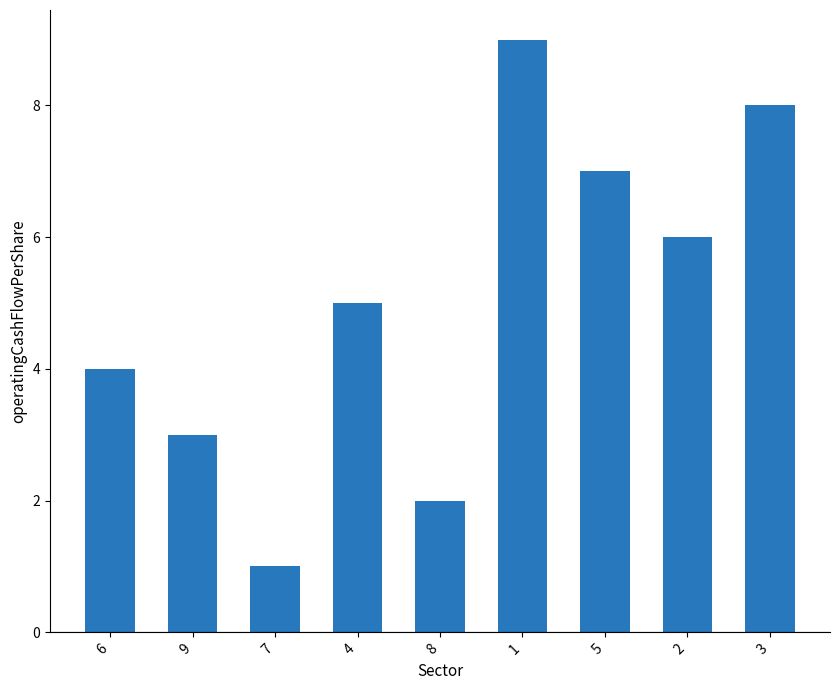

Reading right to left, extract all data points from this chart.

3=8	2=6	5=7	1=9	8=2	4=5	7=1	9=3	6=4